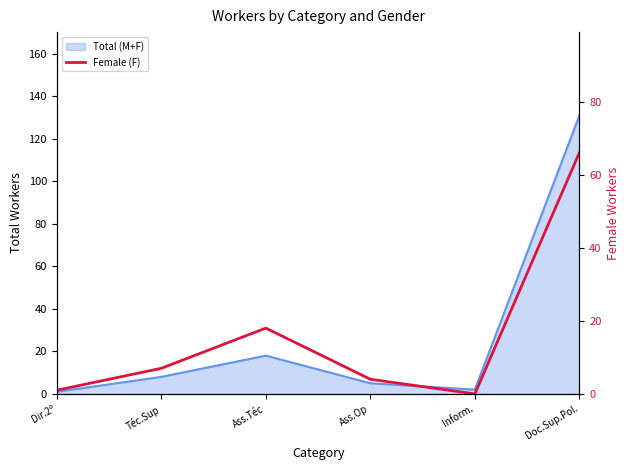

Is it true that the value at Téc.Sup is 7?

True